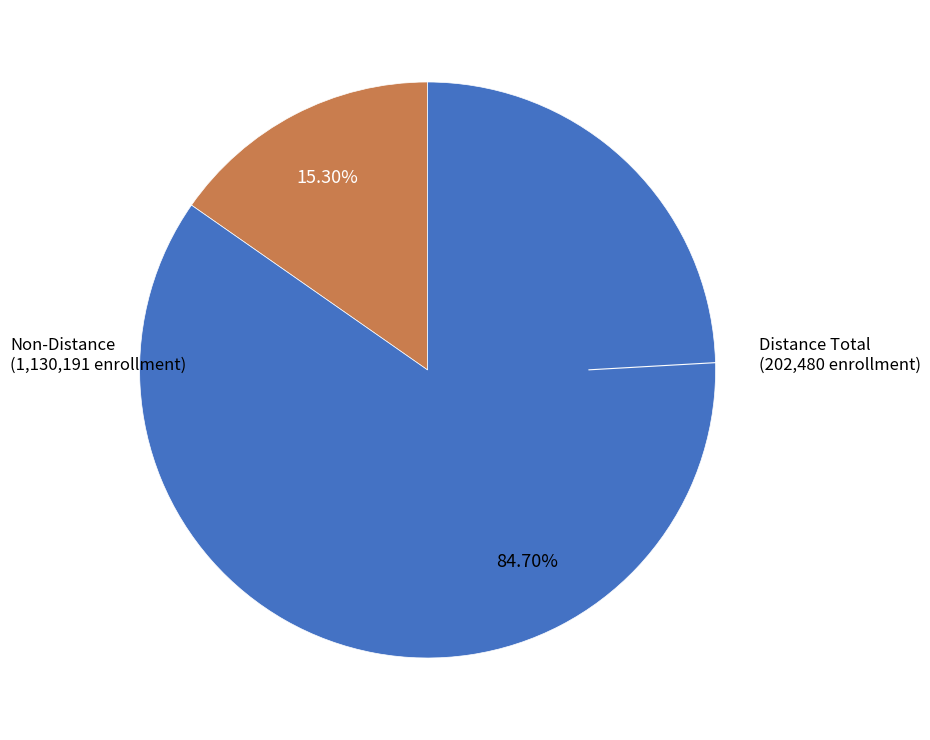

Which has a higher value, Non-Distance or Distance Total?

Distance Total